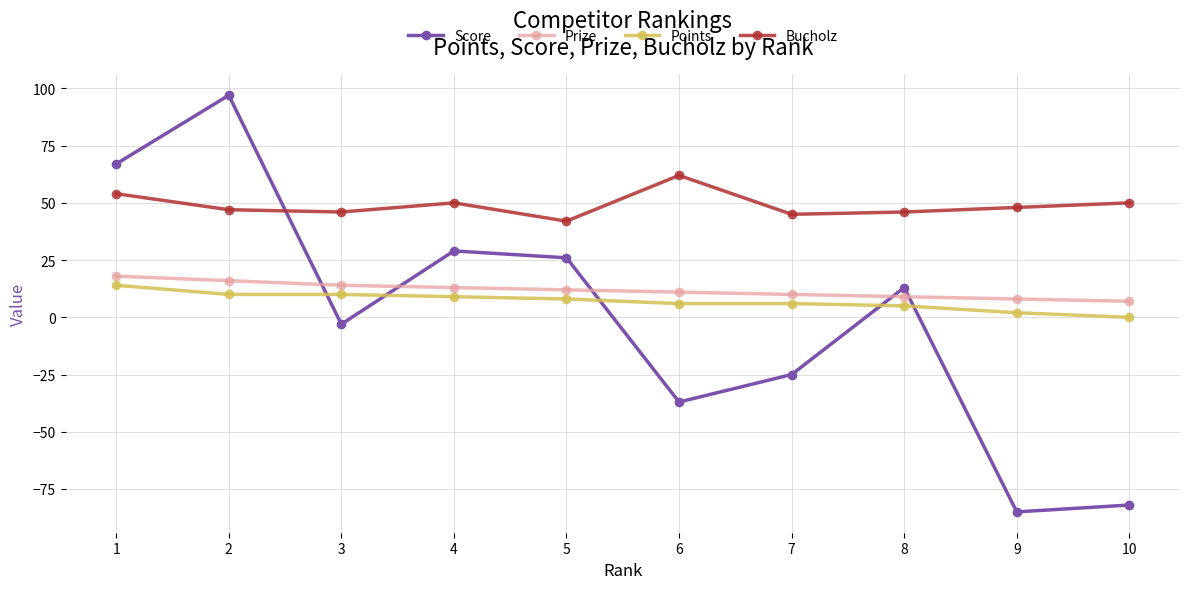

What is the value of the Bucholz point at the 9th from the left?

48